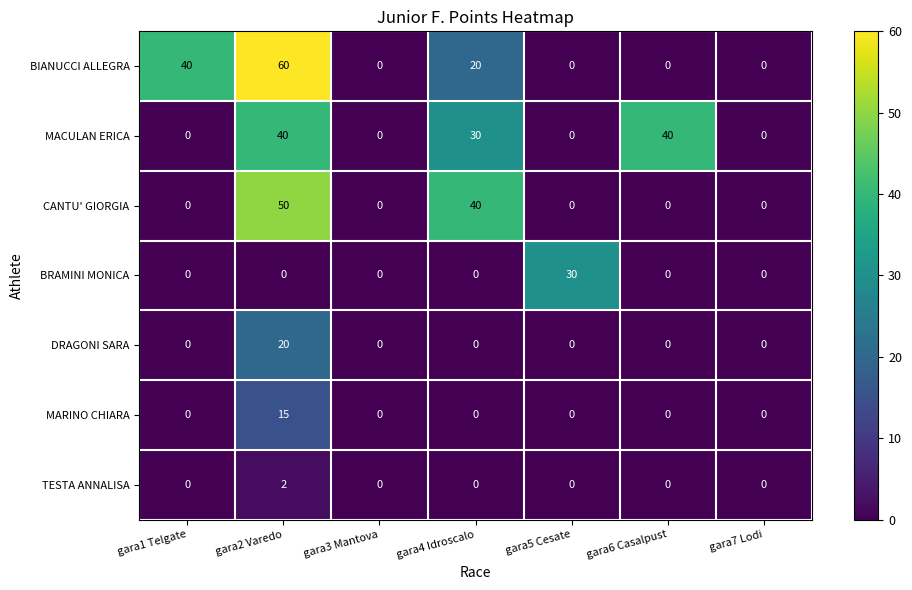

The BIANUCCI ALLEGRA series shows 68 at gara1 Telgate. True or false?

False